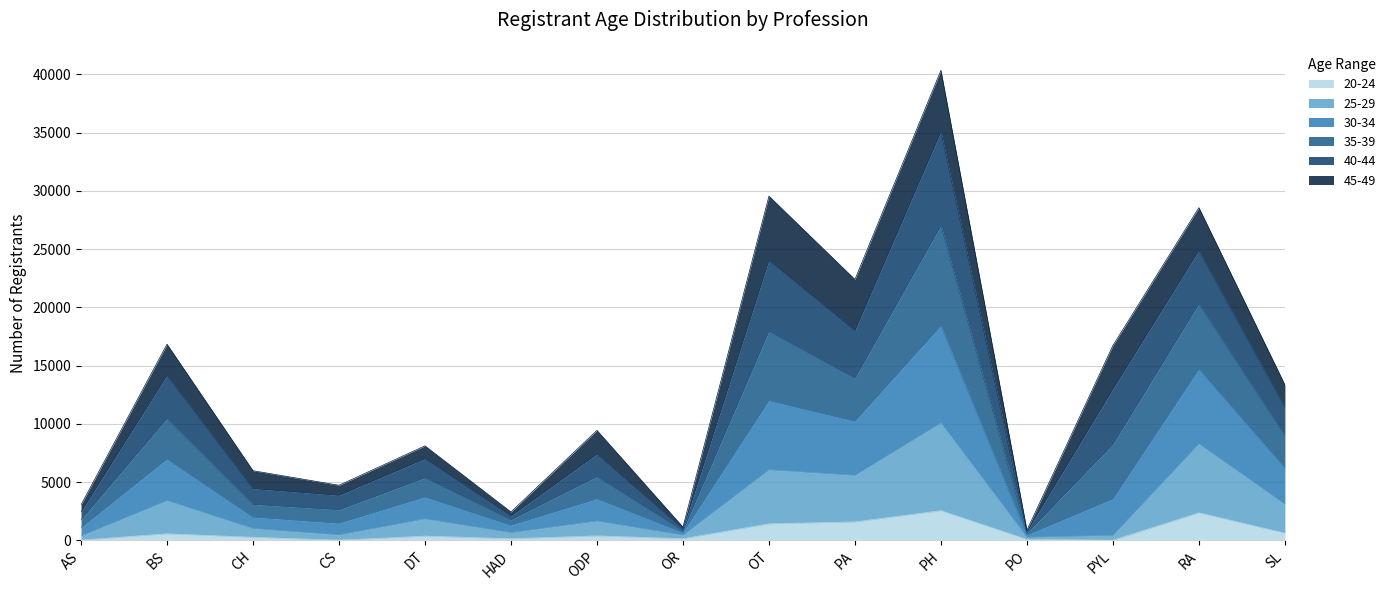

Between BS and PH, which series saw the biggest shift?

35-39